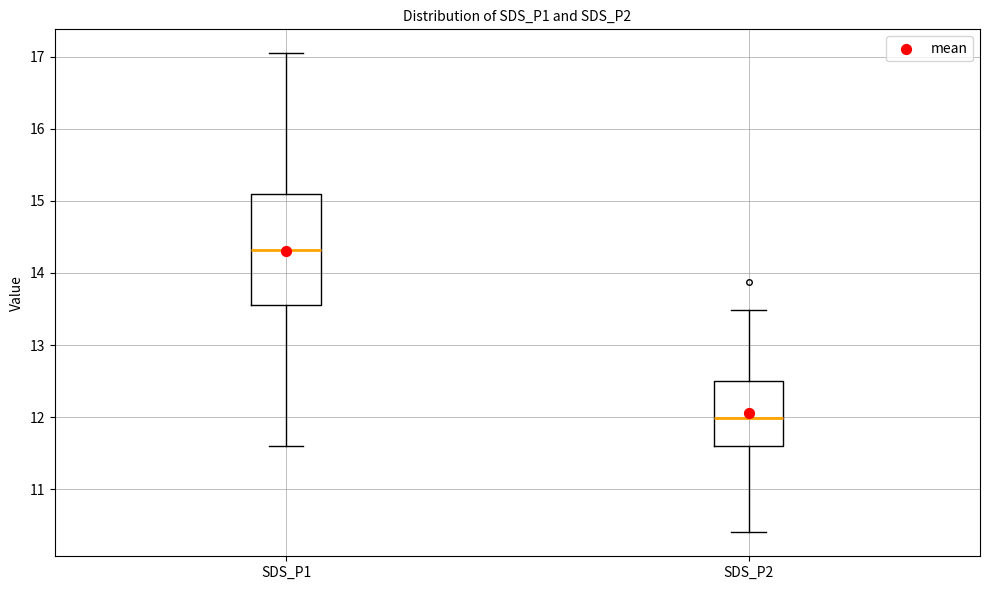

Reading left to right, transcribe this box plot: for each box, give where its median line is, the range the box spans, and where its two whiskers end, as read against the y-axis. The values are not printed on the chart, so give them approximately, as read against the axis.

SDS_P1: median 14.3, box 13.6 to 15.1, whiskers 11.6 to 17.1
SDS_P2: median 12.0, box 11.6 to 12.5, whiskers 10.4 to 13.5